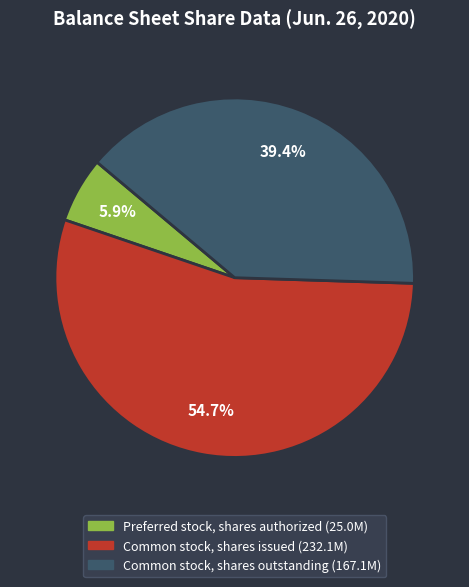

Approximately how many times larger is the value at Preferred stock, shares authorized compared to Common stock, shares outstanding?

0.1